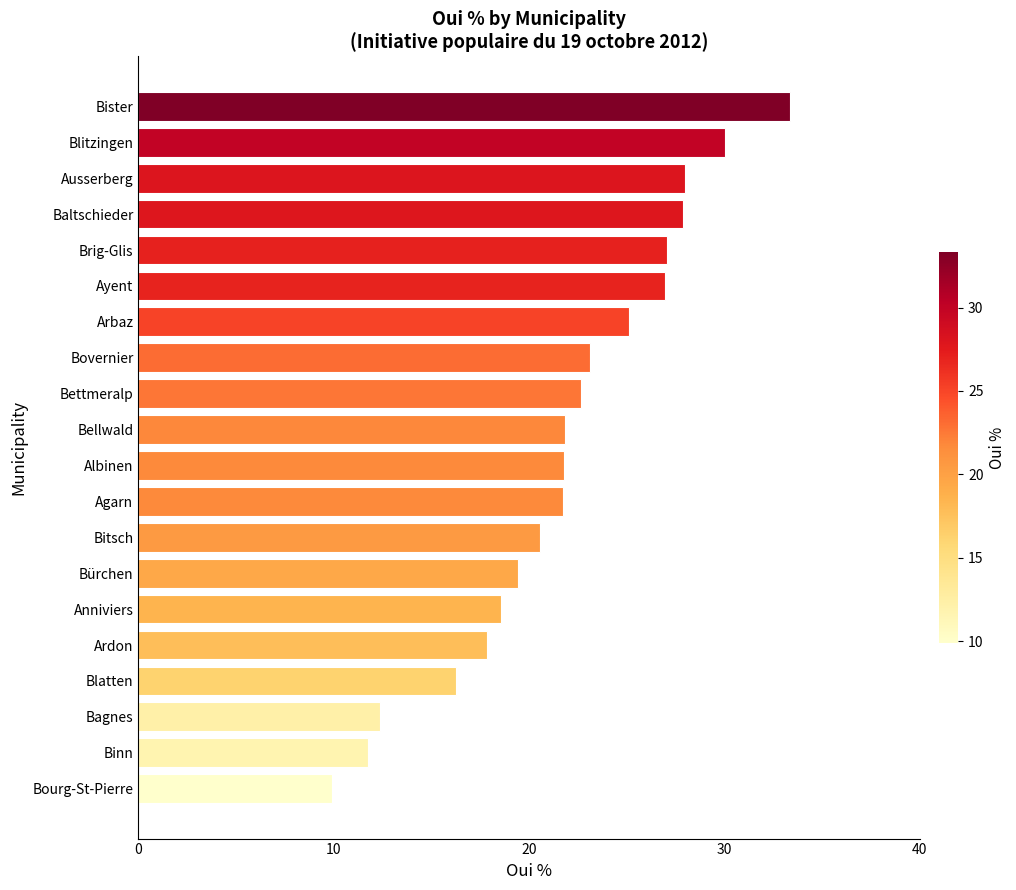

What value does the data have at Agarn?

21.7